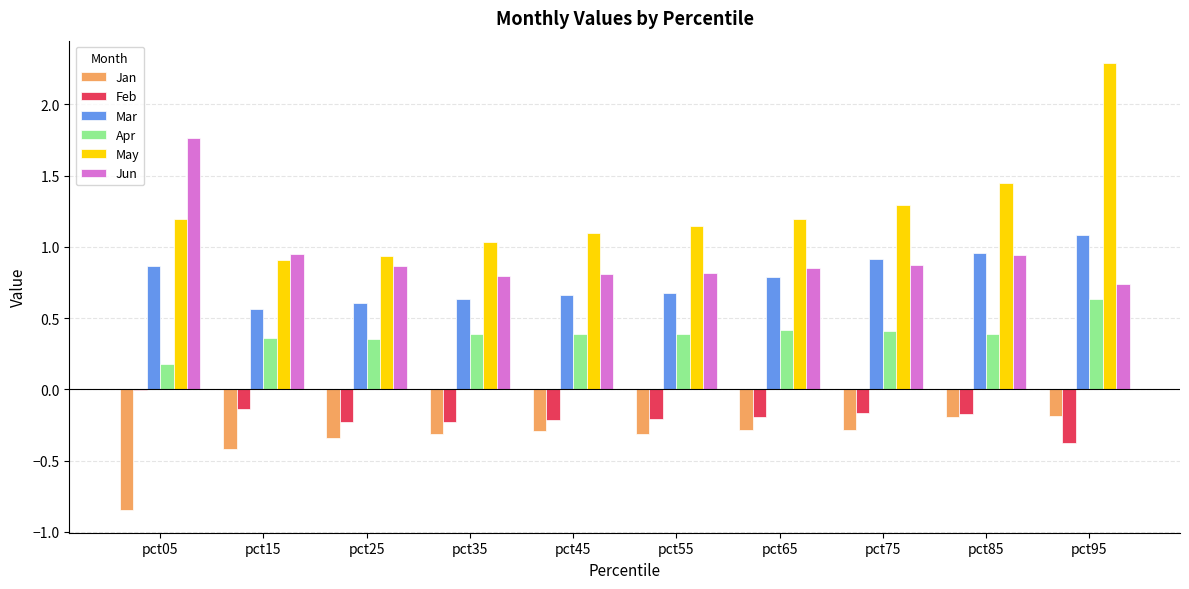

Is the value of Mar at pct25 greater than the value of Jun at pct45?

No